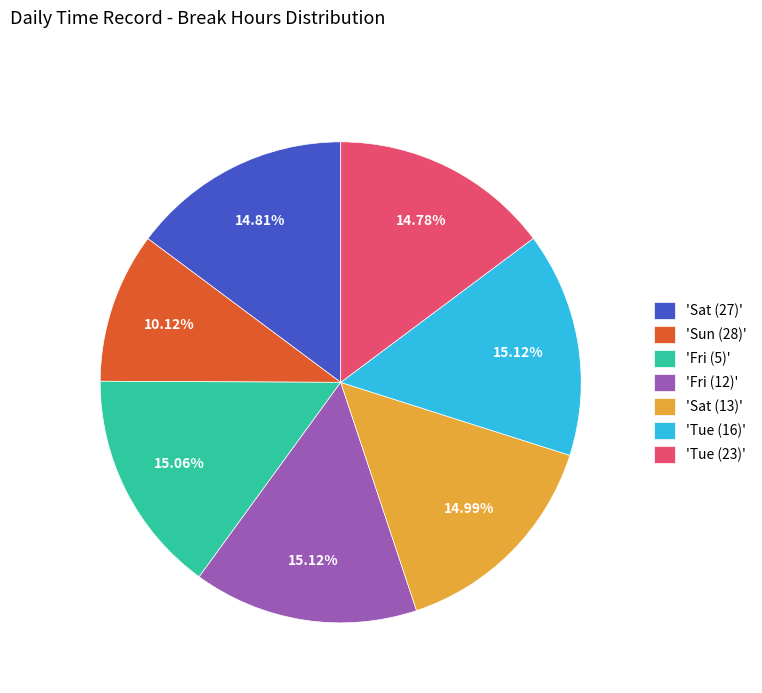

Between 'Sun (28)' and 'Sat (27)', which is larger?

'Sat (27)'